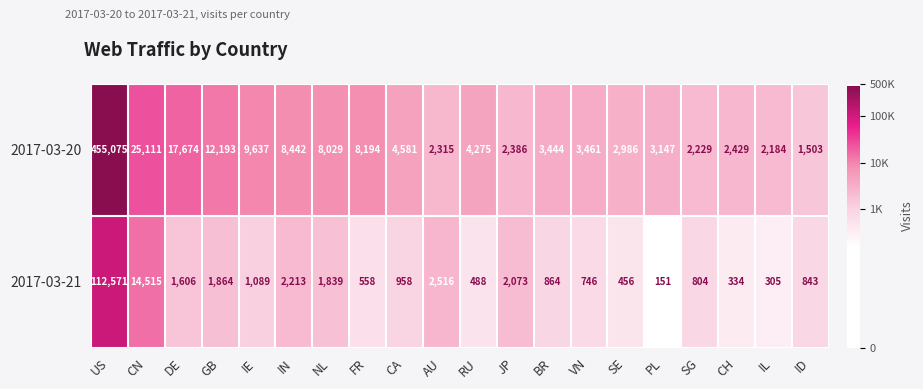

What is the total value across all series at PL?

3298